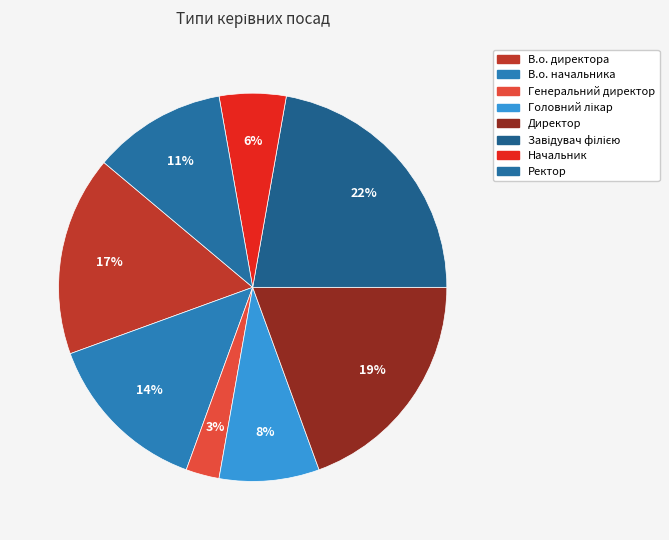

Is there any slice that represents more than half of the pie?

No